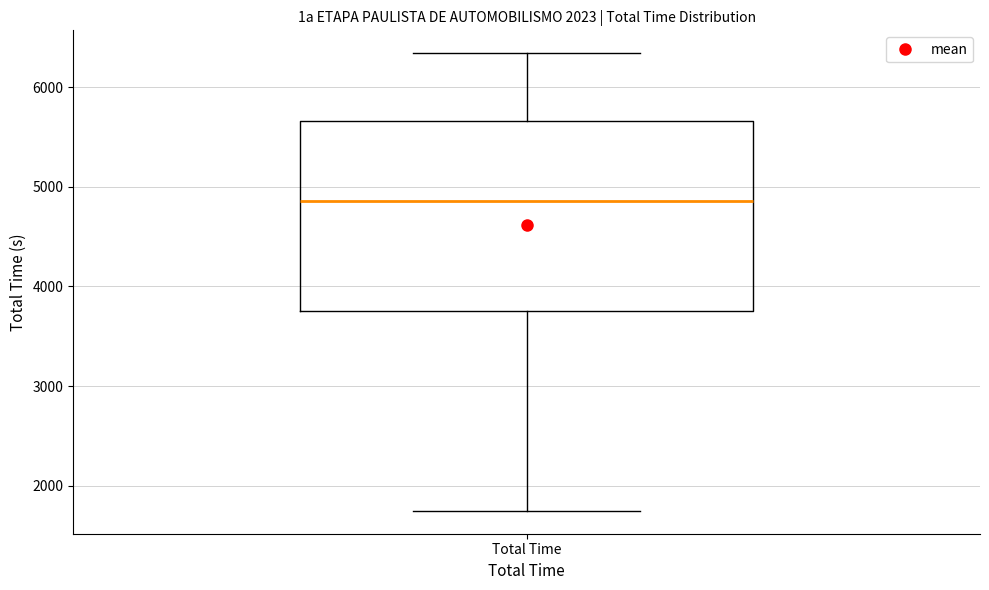

Transcribe this box plot: give where the median line is, the range the box spans, and where the two whiskers end, as read against the y-axis. The values are not printed on the chart, so give them approximately, as read against the axis.

median 4900, box 3800 to 5700, whiskers 1700 to 6300